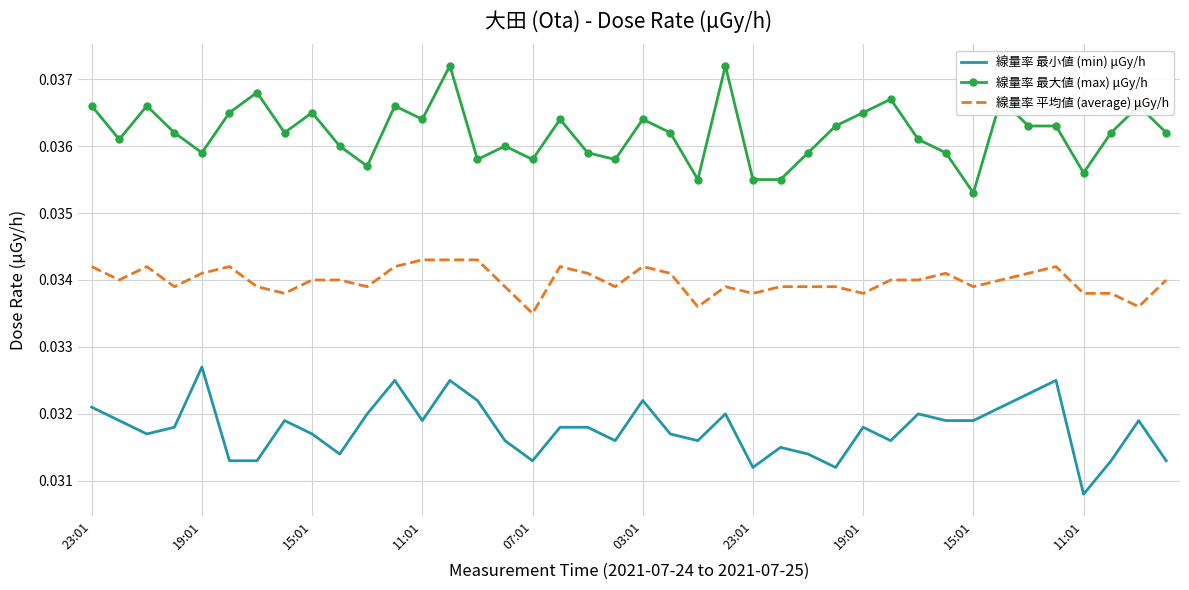

True or false: 線量率 最小値 (min) μGy/h and 線量率 最大値 (max) μGy/h cross at least once.

False